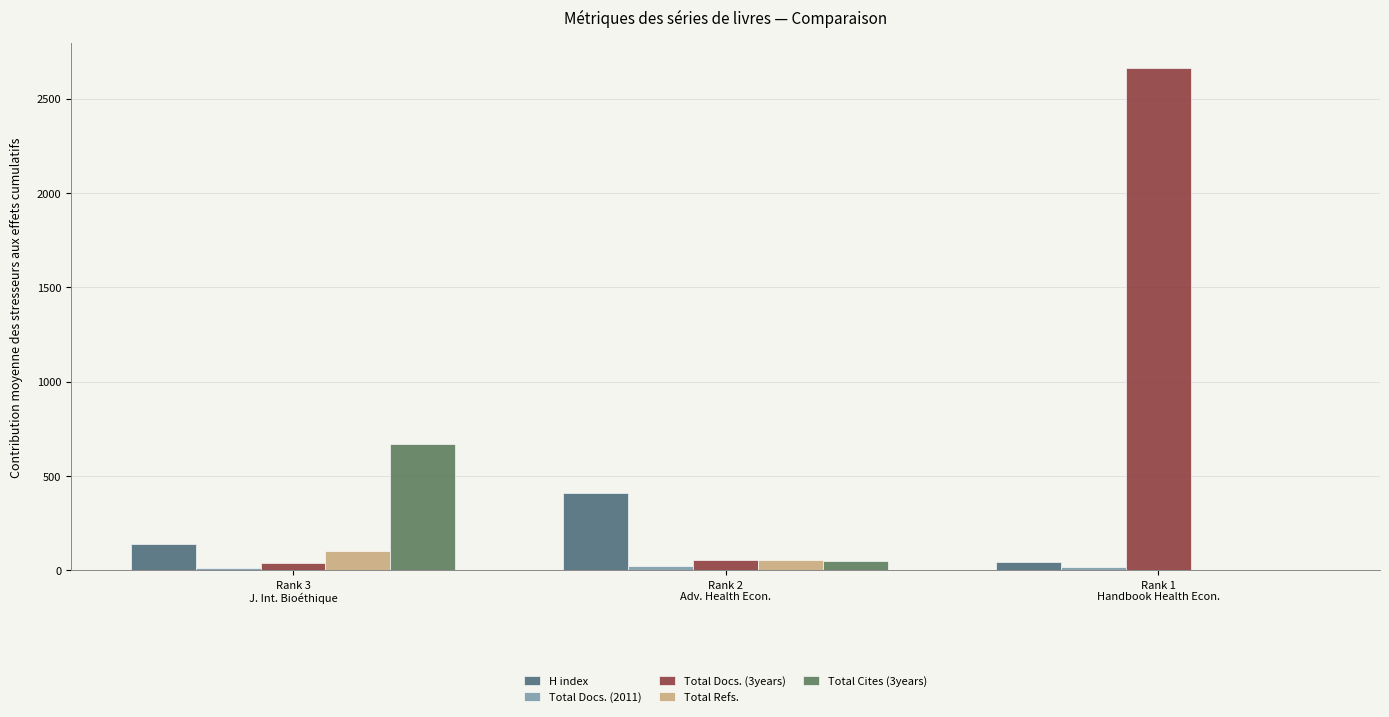

Are the bars grouped side by side (vs. stacked)?

Yes